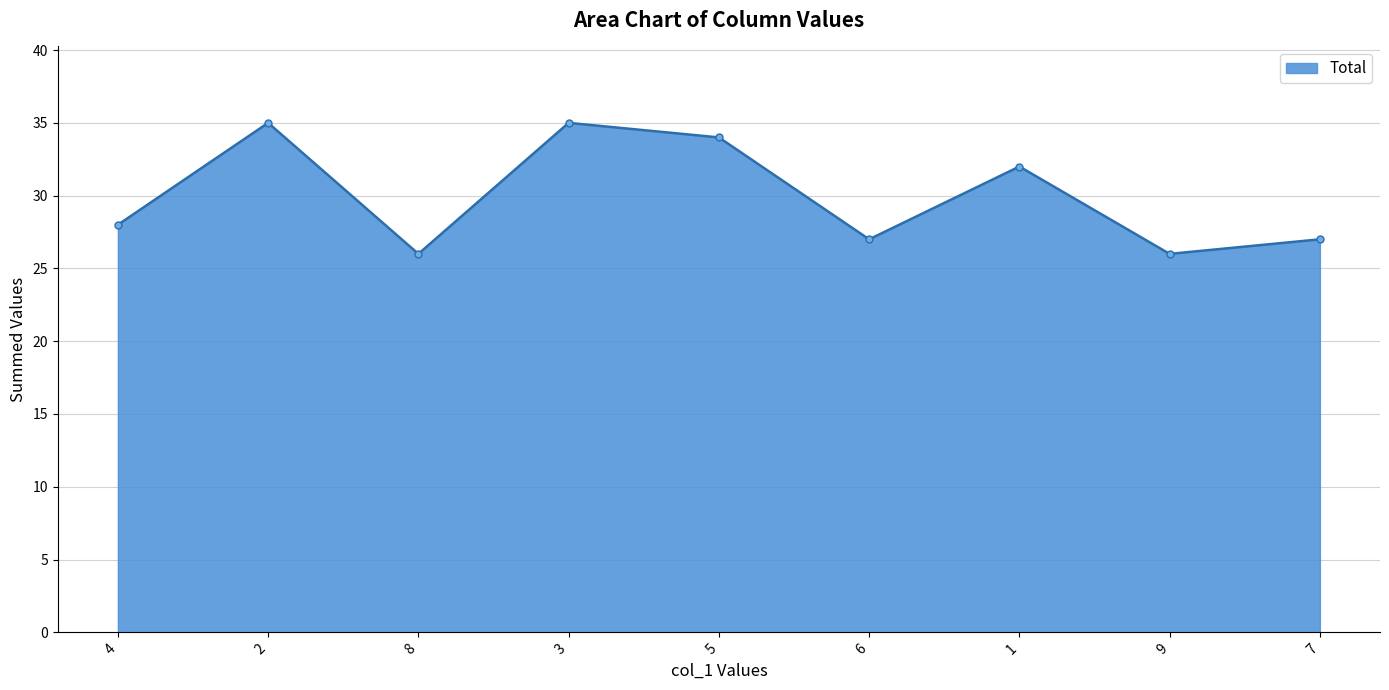

Is it true that the value at 4 is 28?

True